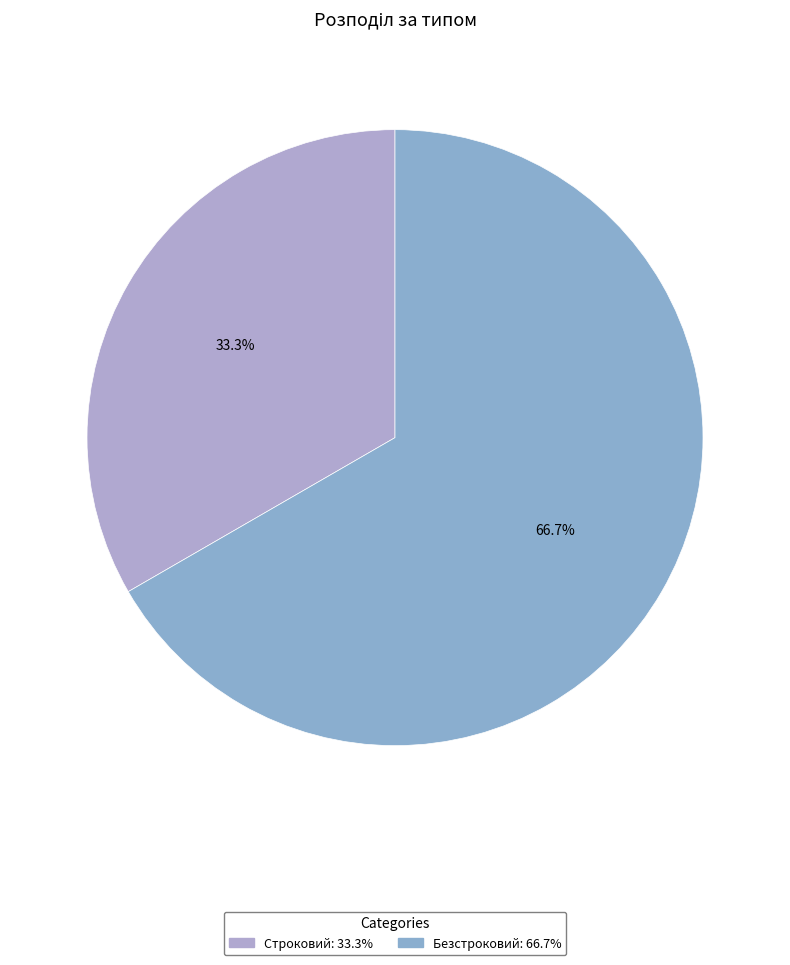

Is there any slice that represents more than half of the pie?

Yes